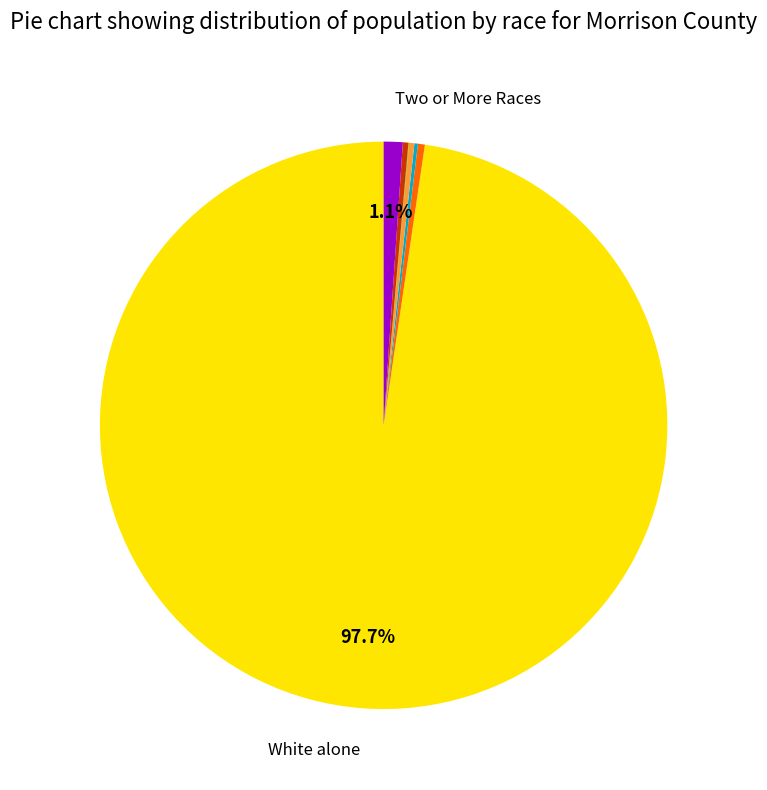

Is there any slice that represents more than half of the pie?

Yes